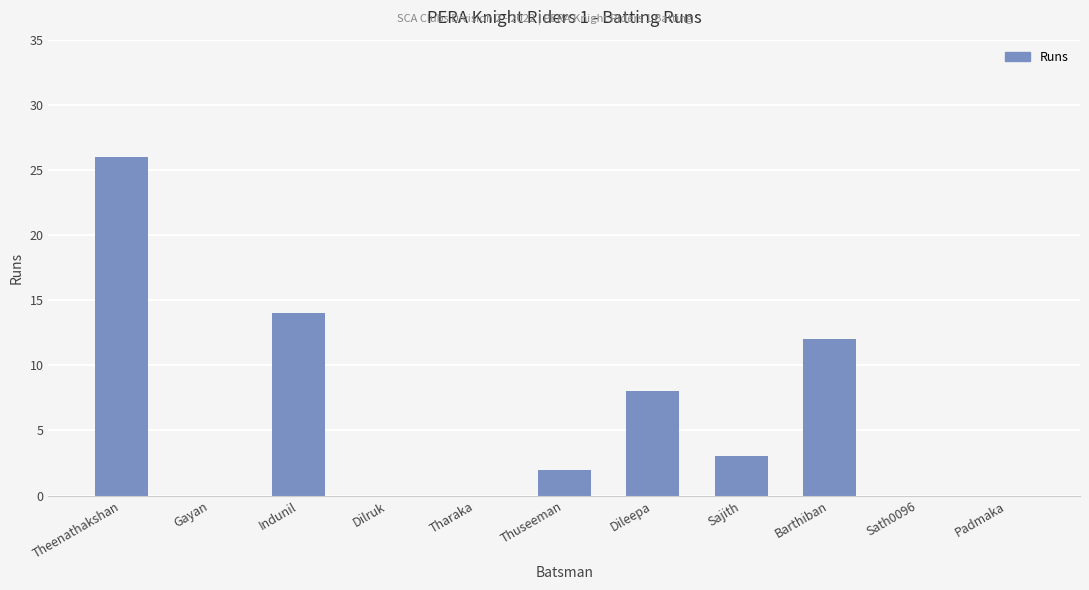

Reading left to right, list all the values displayed in this chart.

Theenathakshan=26	Gayan=0	Indunil=14	Dilruk=0	Tharaka=0	Thuseeman=2	Dileepa=8	Sajith=3	Barthiban=12	Sath0096=0	Padmaka=0